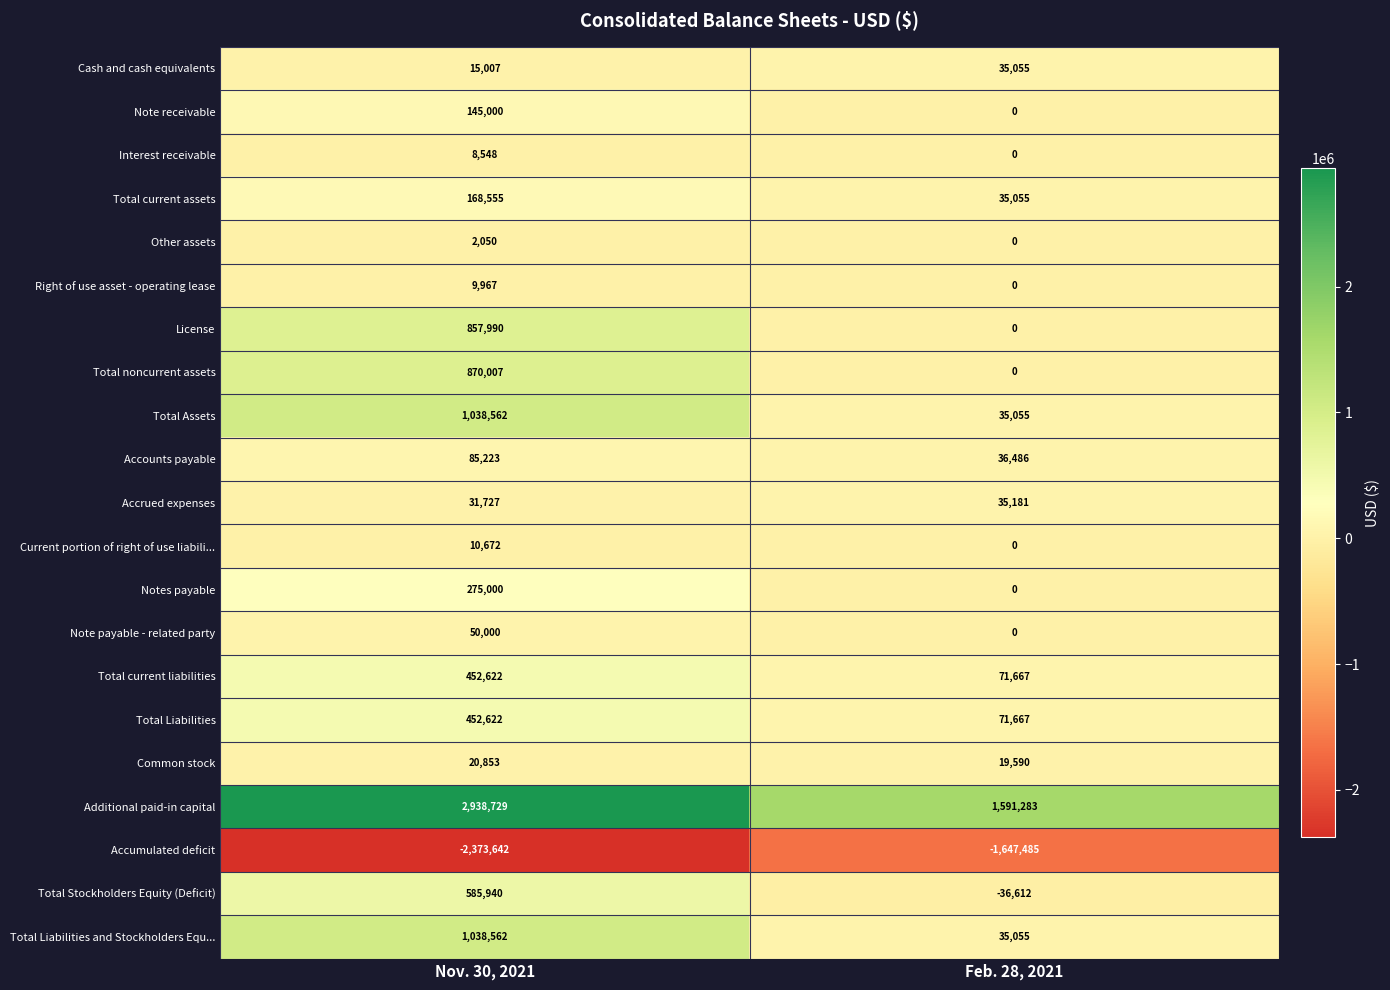

List the labels in order of Total noncurrent assets value, smallest first.

Feb. 28, 2021, Nov. 30, 2021